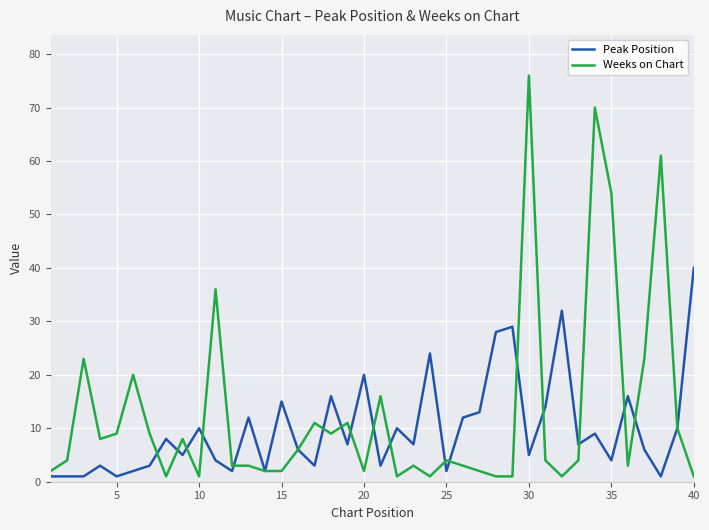

True or false: Peak Position has more than 2 interior local peaks.

True